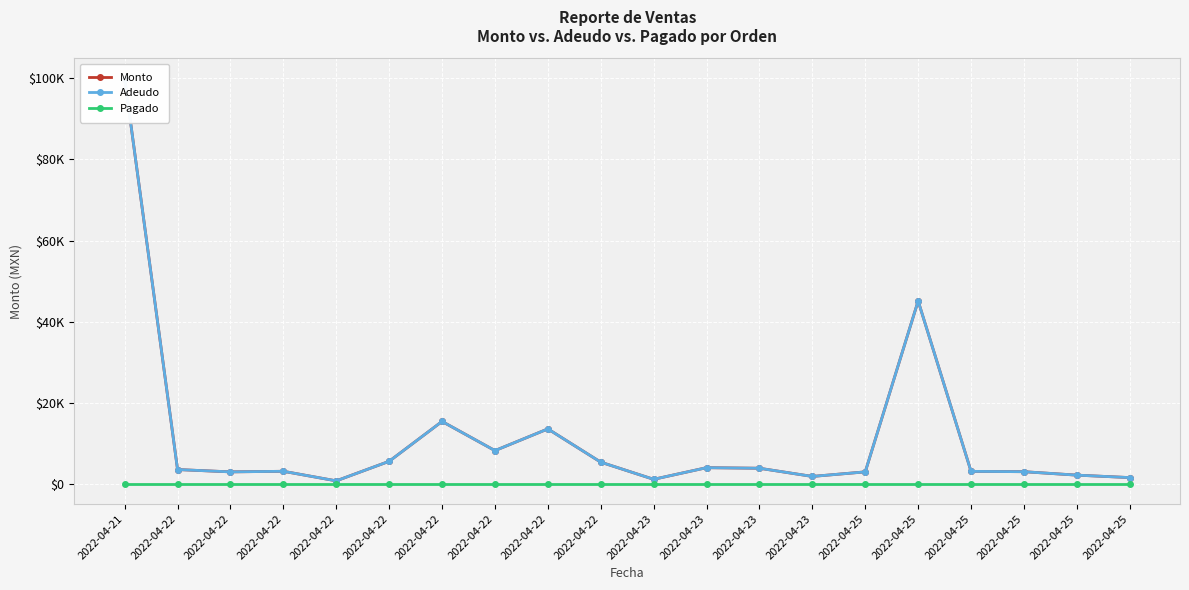

What is the greatest value displayed?

99960.0